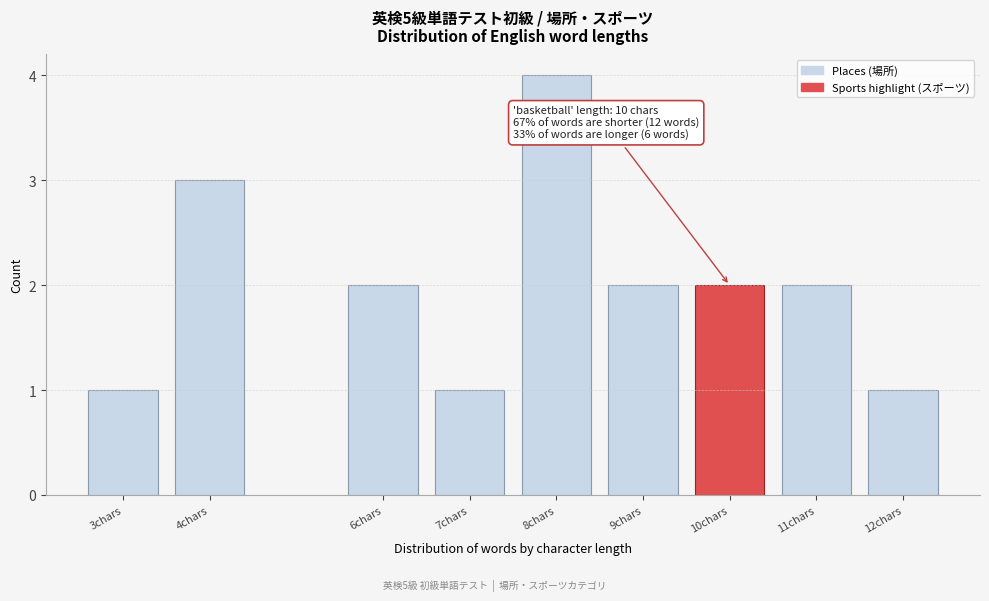

Reading right to left, what are all the values shown in this chart?

12chars=1	11chars=2	10chars=2	9chars=2	8chars=4	7chars=1	6chars=2	4chars=3	3chars=1